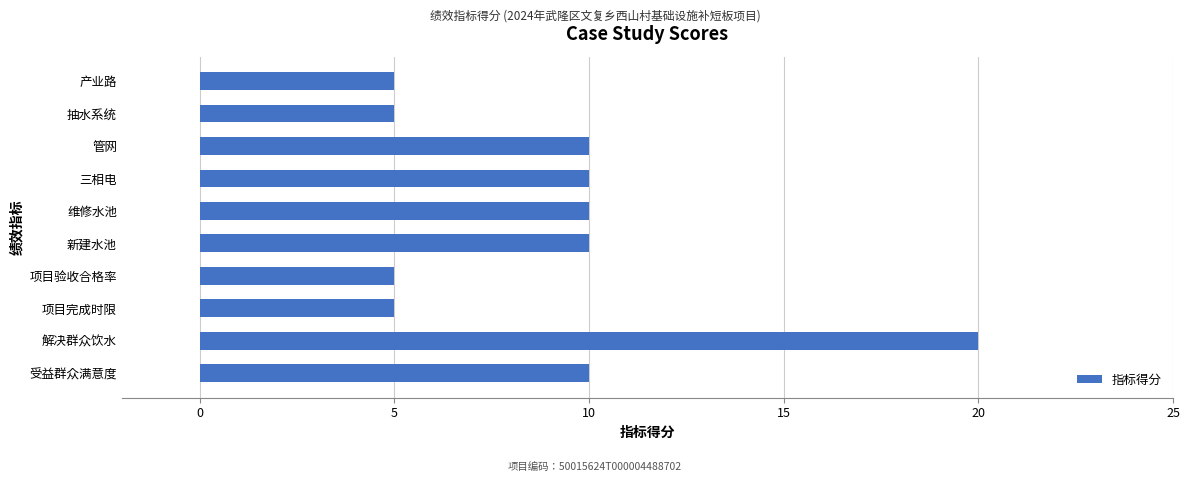

Reading bottom to top, transcribe all the data shown in this chart.

10	20	5	5	10	10	10	10	5	5